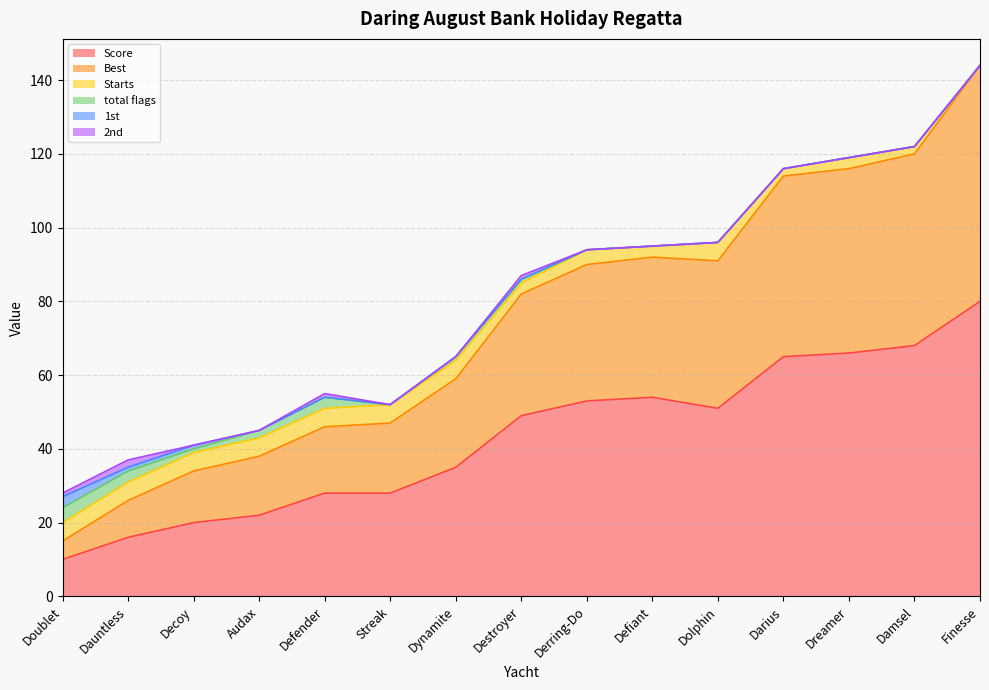

At how many categories does at least one series exceed 77?

1